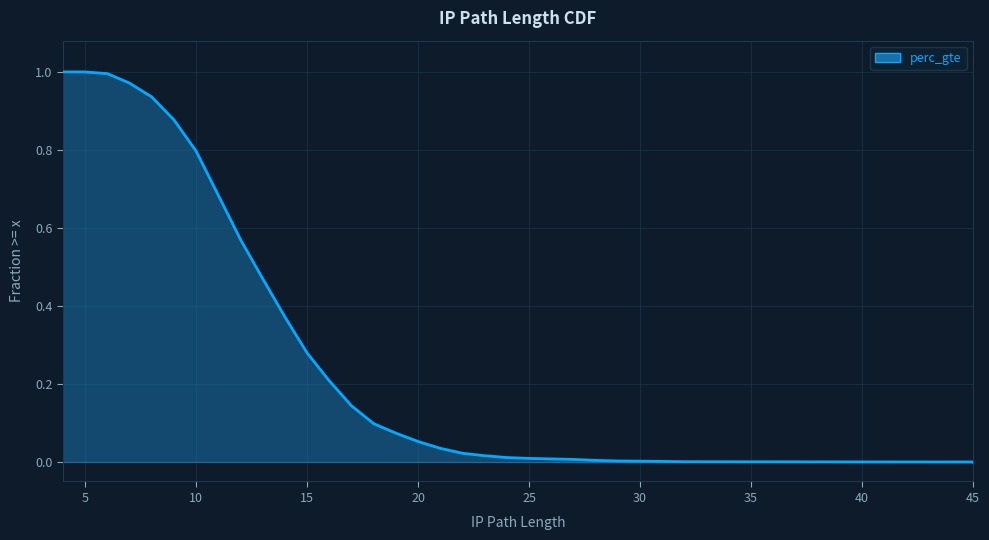

Reading left to right, list all the values displayed in this chart.

4=1.0	5=1.0	6=1.0	7=1.0	8=0.9	9=0.9	10=0.8	11=0.7	12=0.6	13=0.5	14=0.4	15=0.3	16=0.2	17=0.1	18=0.1	19=0.1	20=0.1	21=0.0	22=0.0	23=0.0	24=0.0	25=0.0	26=0.0	27=0.0	28=0.0	29=0.0	30=0.0	31=0.0	32=0.0	34=0.0	36=0.0	37=0.0	38=0.0	41=0.0	45=0.0	45=0.0